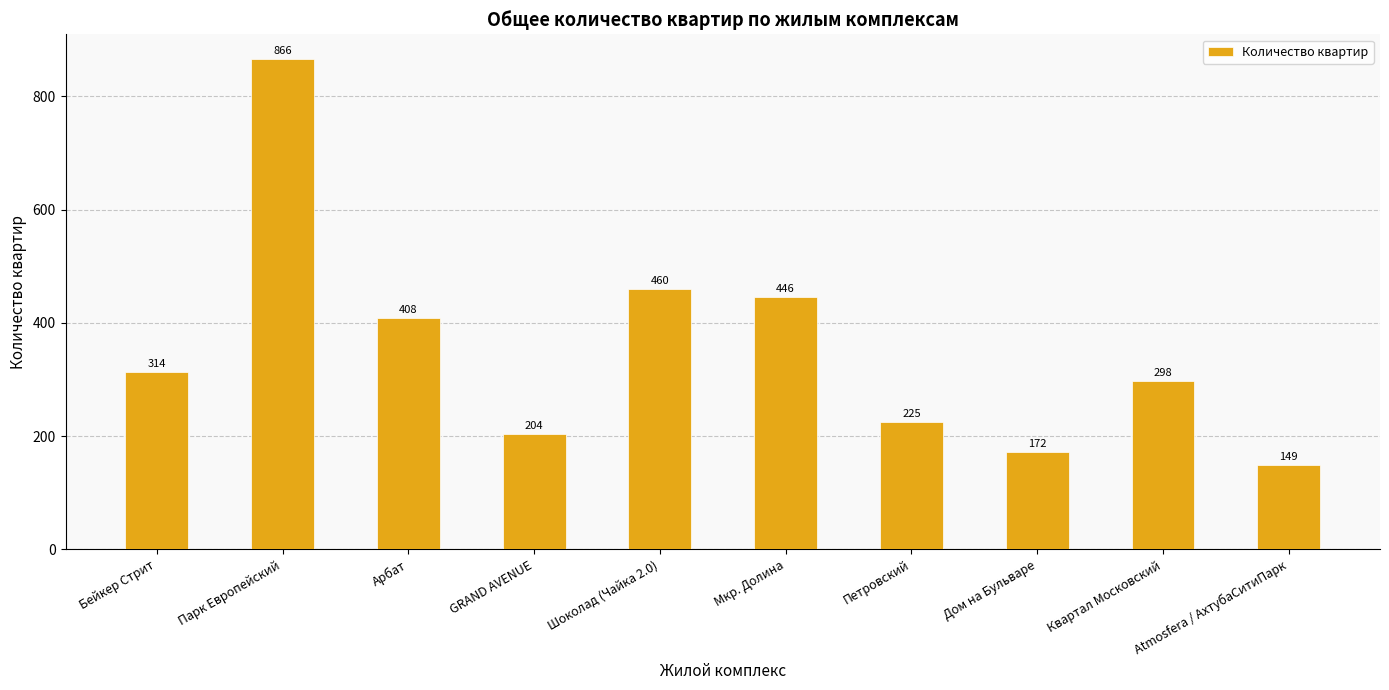

What is the sum of all values?

3542